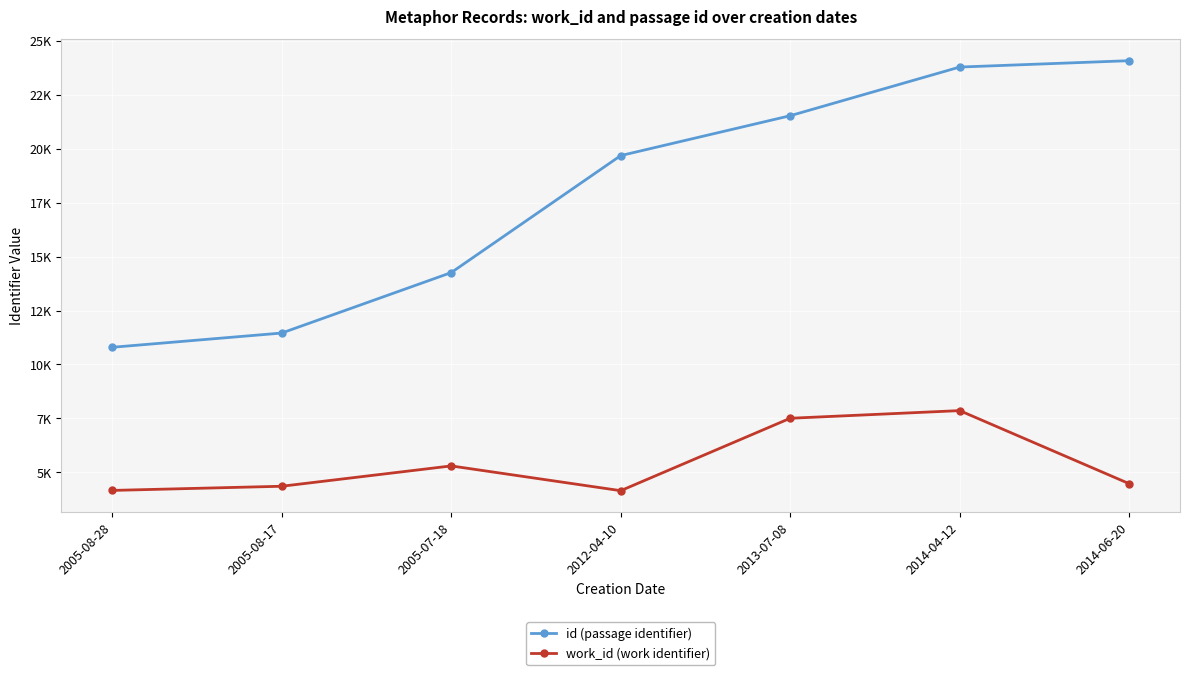

At which category is the sum across all series the highest?

2014-04-12